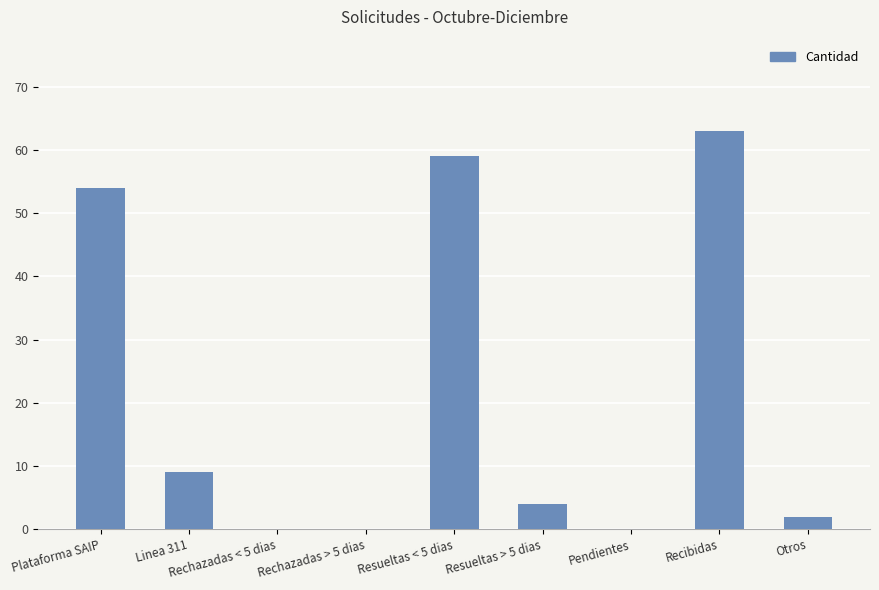

How many series are shown in this chart?

1